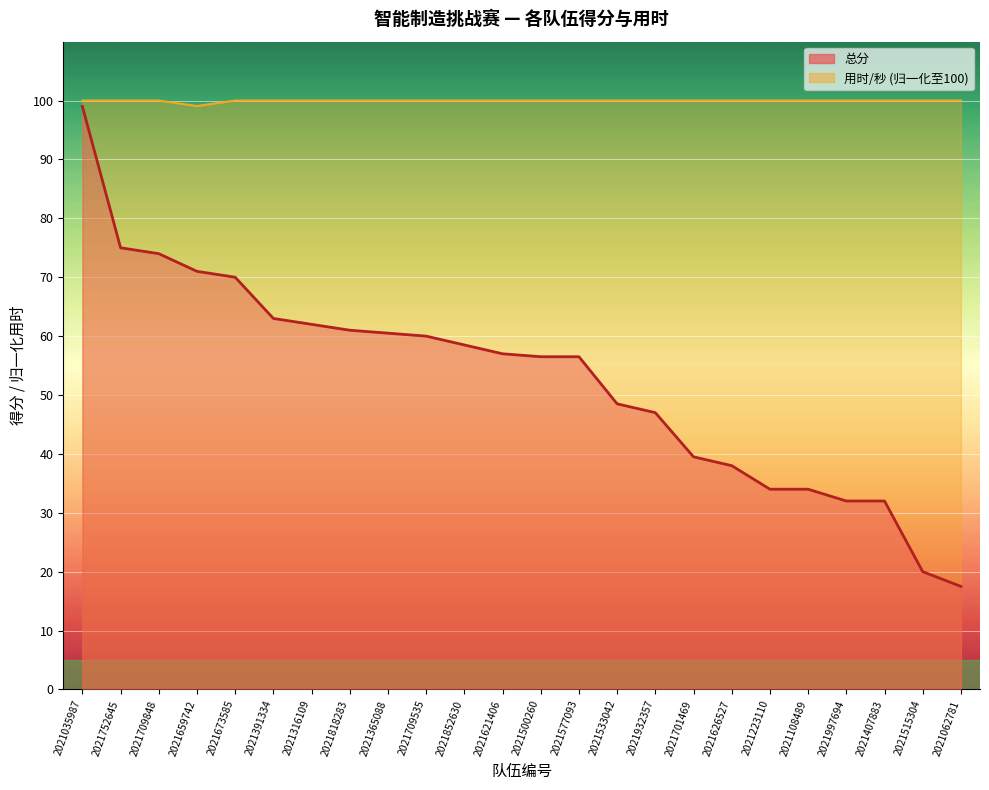

At which category does the chart reach its peak across all series?

2021035987